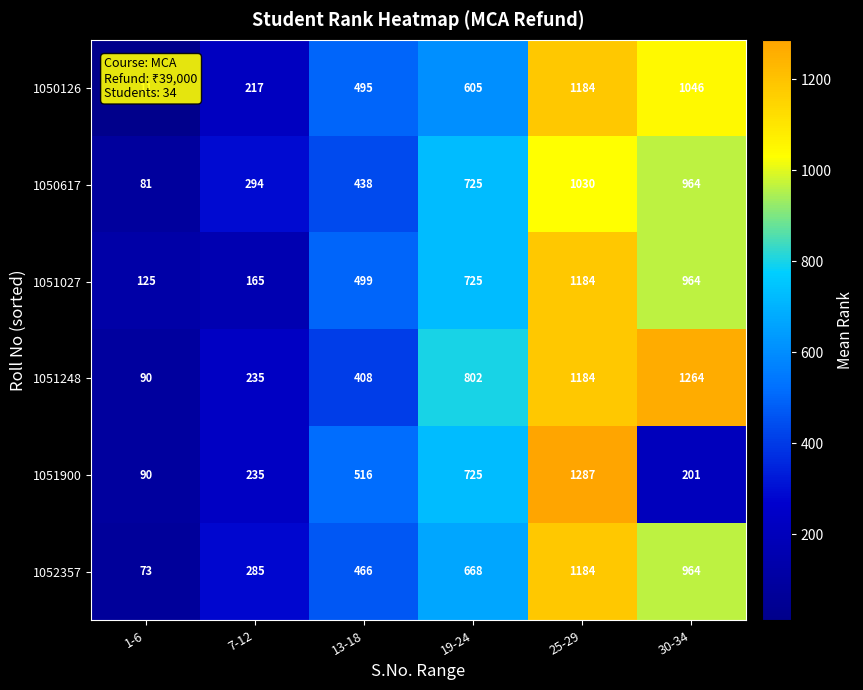

What is the difference between the maximum and second lowest values in the 1050126 series?

967